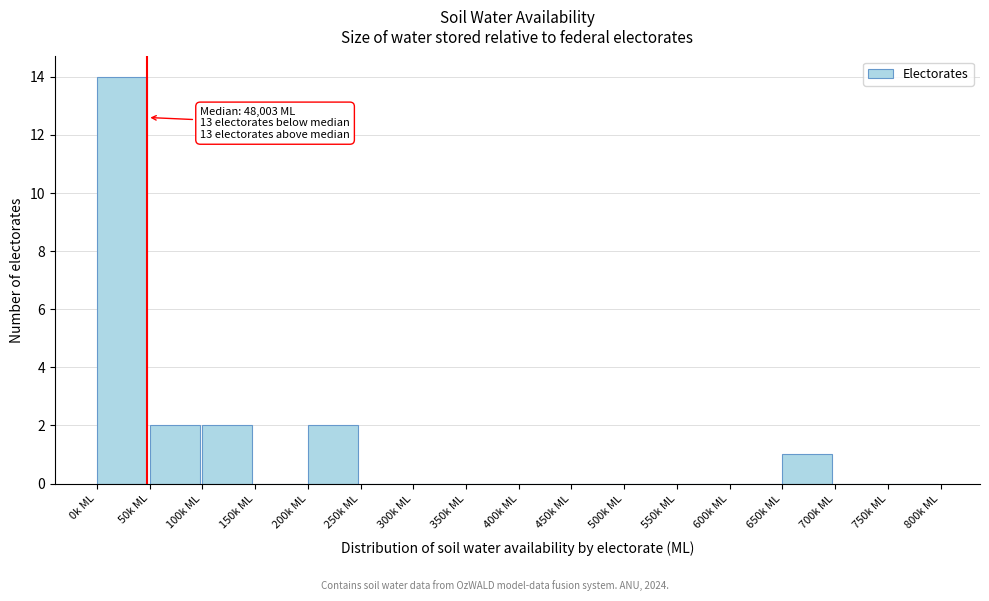

Reading left to right, what are all the values shown in this chart?

0k ML=14	50k ML=2	100k ML=2	150k ML=0	200k ML=2	250k ML=0	300k ML=0	350k ML=0	400k ML=0	450k ML=0	500k ML=0	550k ML=0	600k ML=0	650k ML=1	700k ML=0	750k ML=0